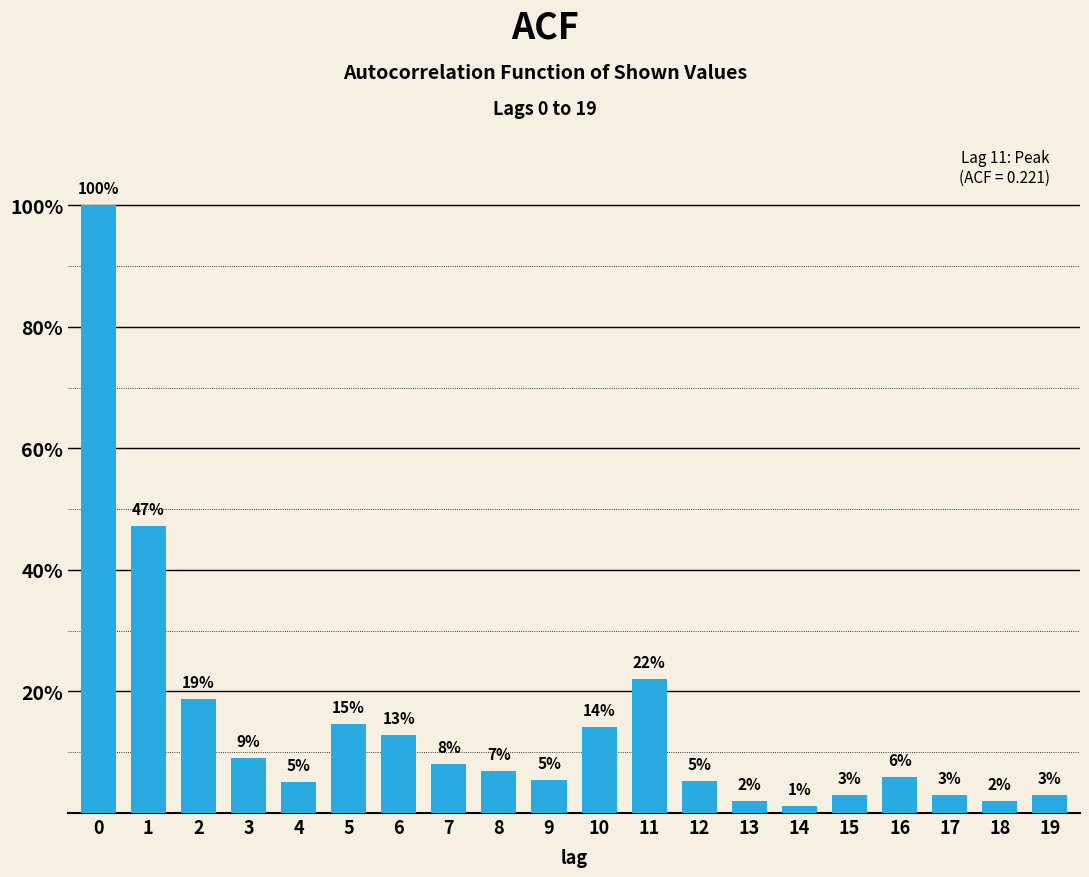

Does the chart contain any negative values?

No